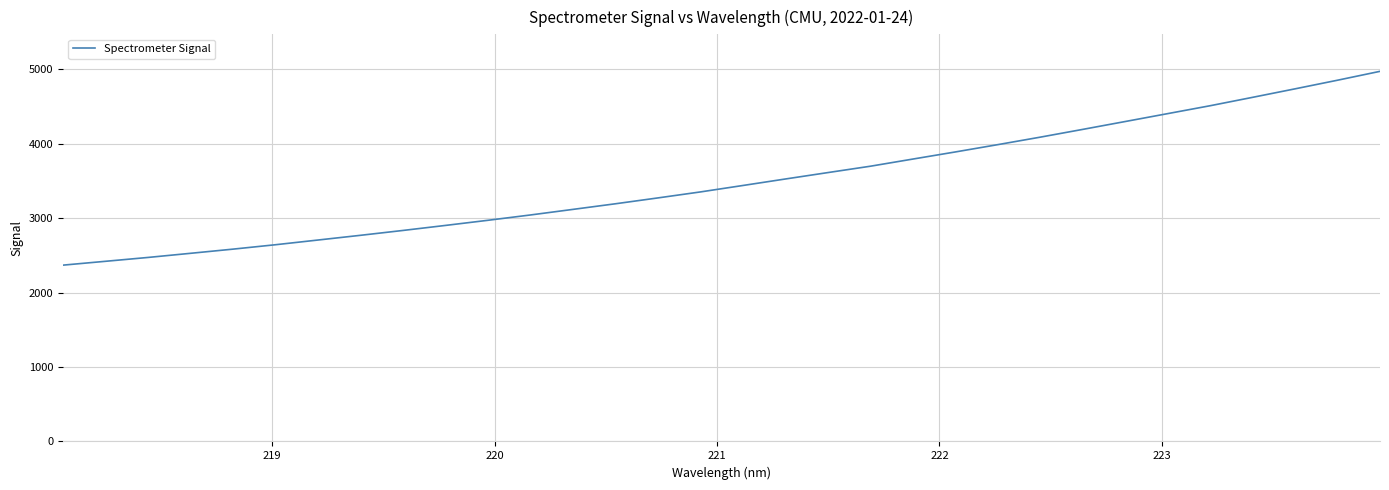

Is this an area chart (filled region under the line)?

No